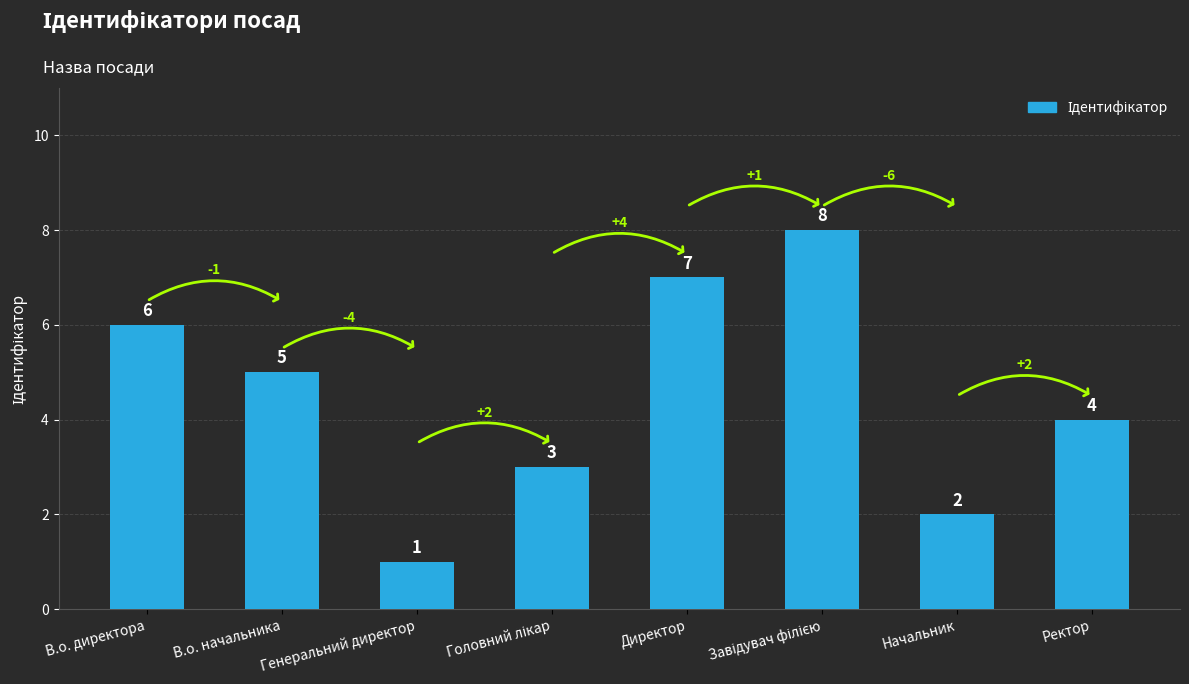

What is the ratio of the value at Ректор to the value at В.о. начальника?

0.8